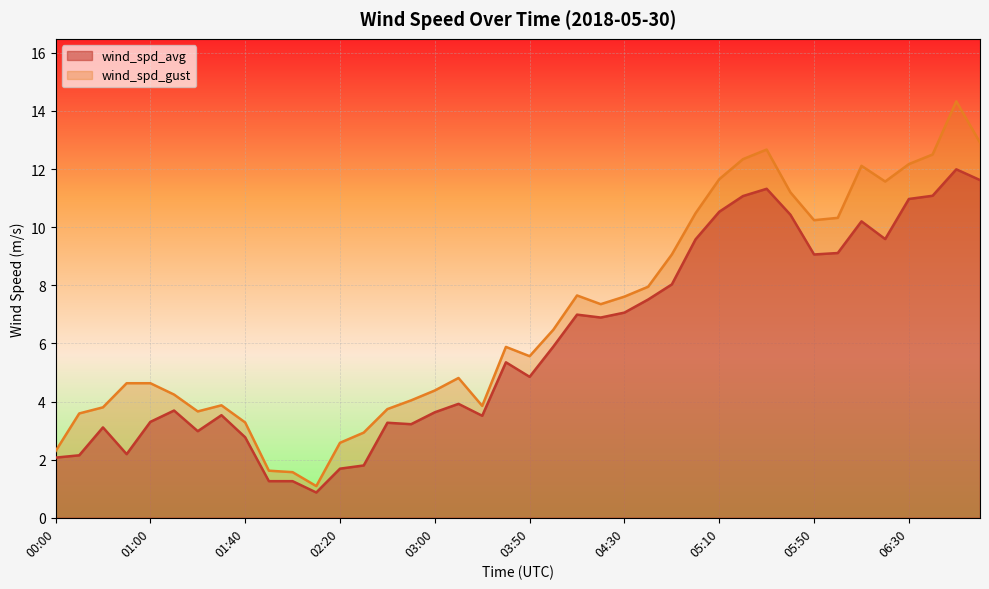

At which label does wind_spd_avg reach its peak?

06:50